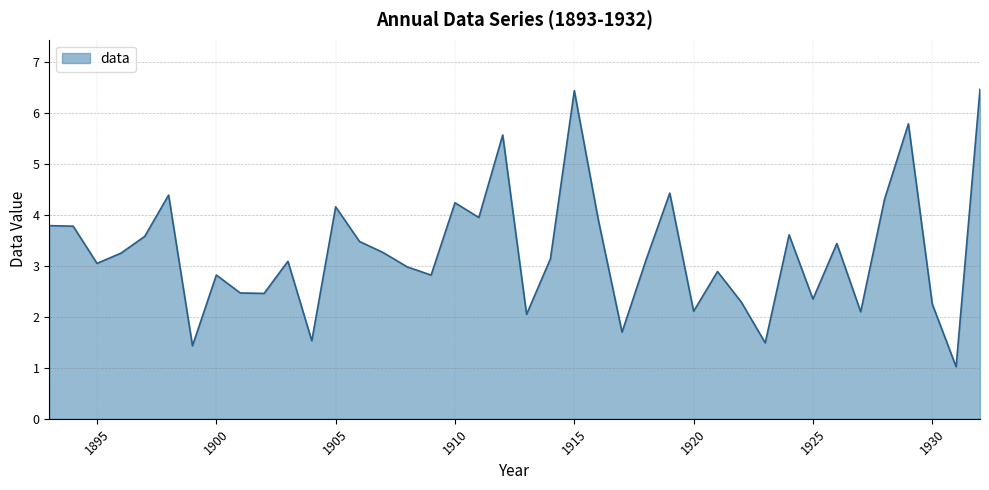

Reading right to left, list all the values displayed in this chart.

6.5	1.0	2.3	5.8	4.3	2.1	3.4	2.4	3.6	1.5	2.3	2.9	2.1	4.4	3.1	1.7	3.9	6.4	3.1	2.1	5.6	4.0	4.2	2.8	3.0	3.3	3.5	4.2	1.5	3.1	2.5	2.5	2.8	1.4	4.4	3.6	3.3	3.1	3.8	3.8